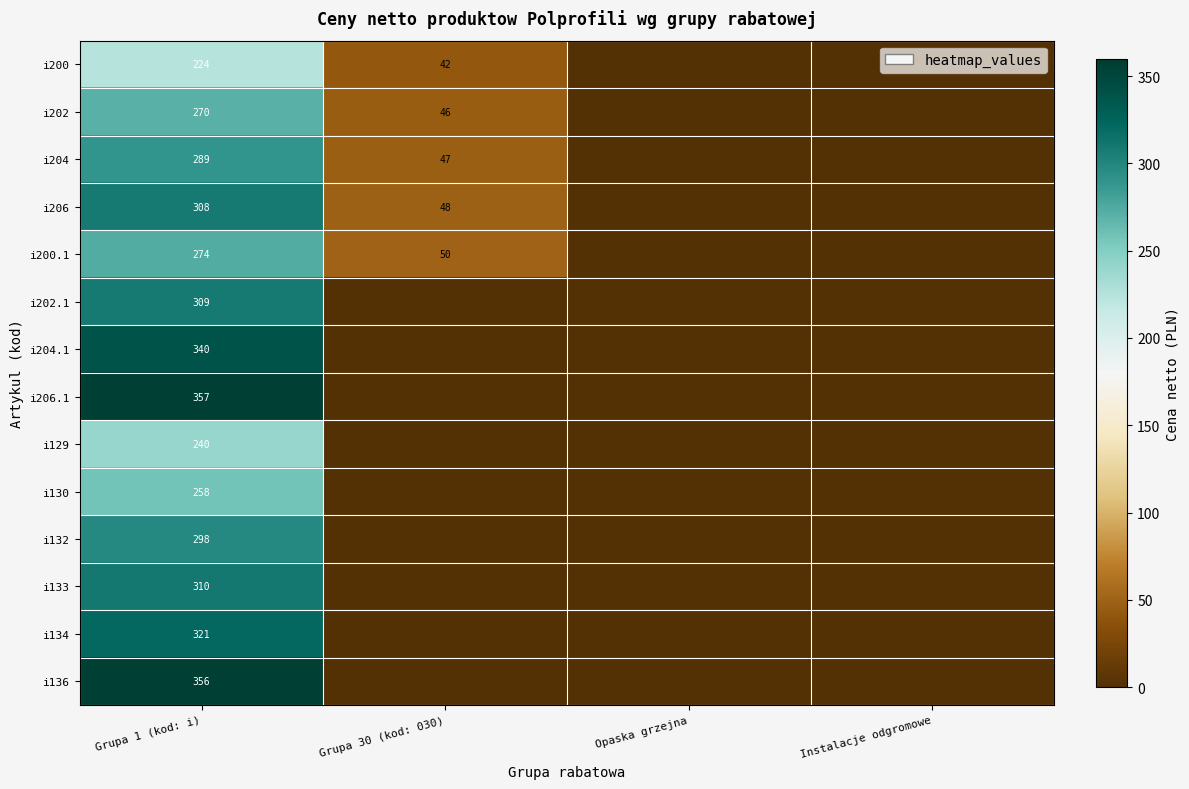

The i130 series shows 452 at Grupa 1 (kod: i). True or false?

False